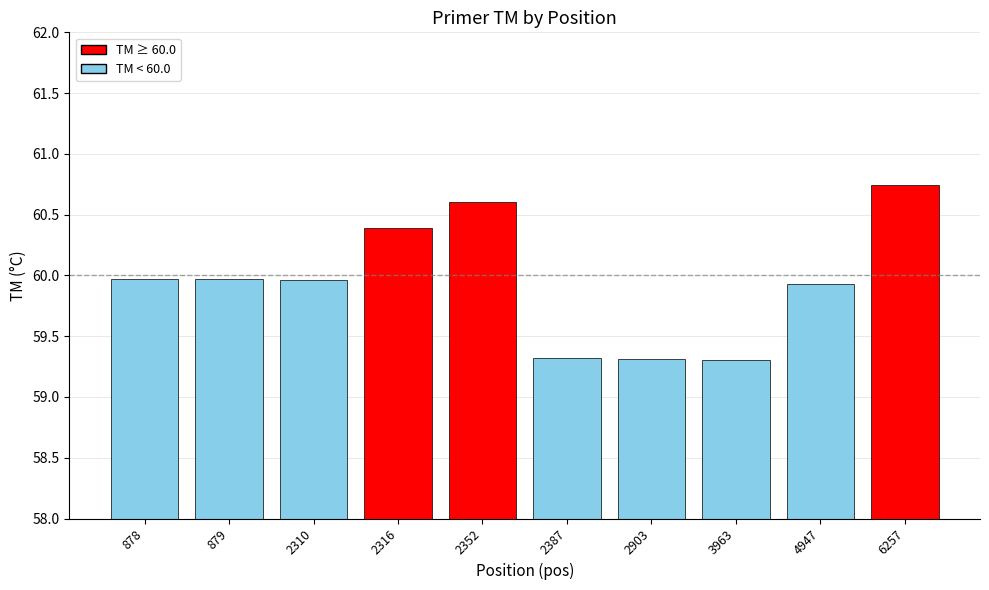

What is the change in value from 2387 to 6257?

+1.4